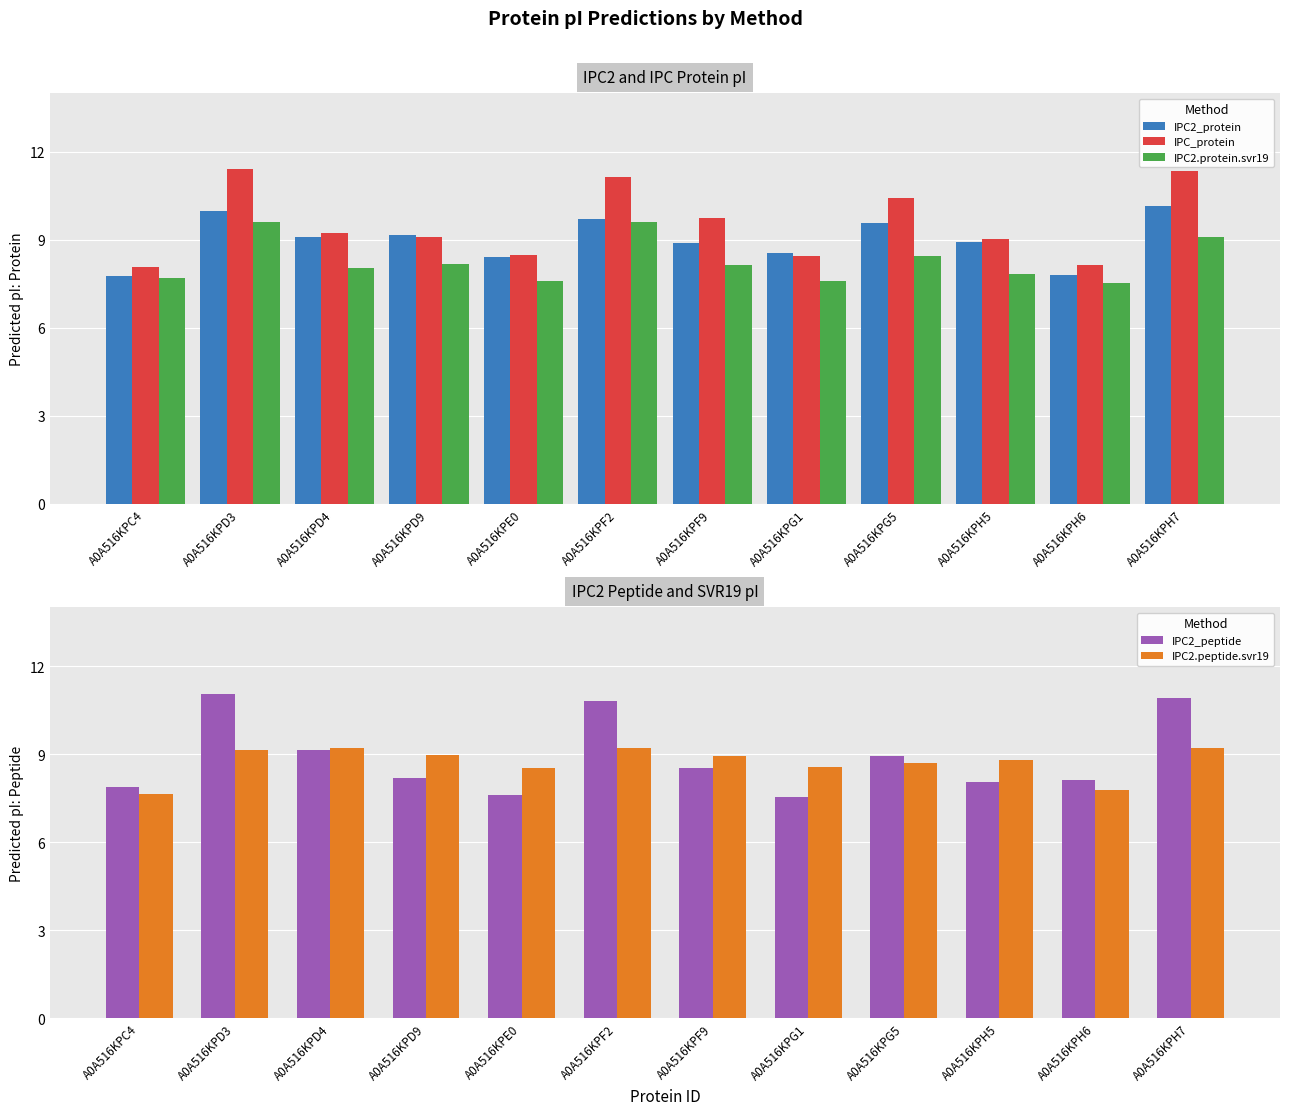

At which label does IPC2_protein first exceed 9?

A0A516KPD3